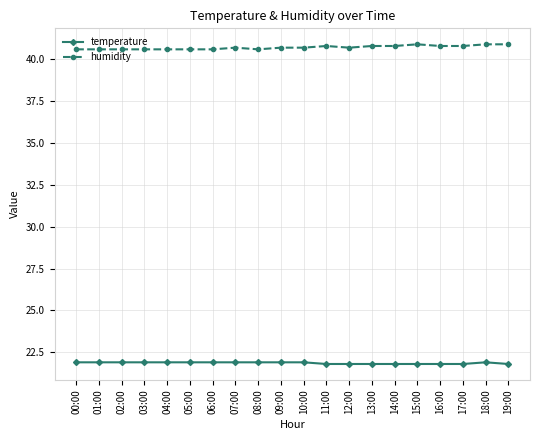

Reading left to right, what are all the values shown in this chart?

temperature: 21.9	21.9	21.9	21.9	21.9	21.9	21.9	21.9	21.9	21.9	21.9	21.8	21.8	21.8	21.8	21.8	21.8	21.8	21.9	21.8
humidity: 40.6	40.6	40.6	40.6	40.6	40.6	40.6	40.7	40.6	40.7	40.7	40.8	40.7	40.8	40.8	40.9	40.8	40.8	40.9	40.9